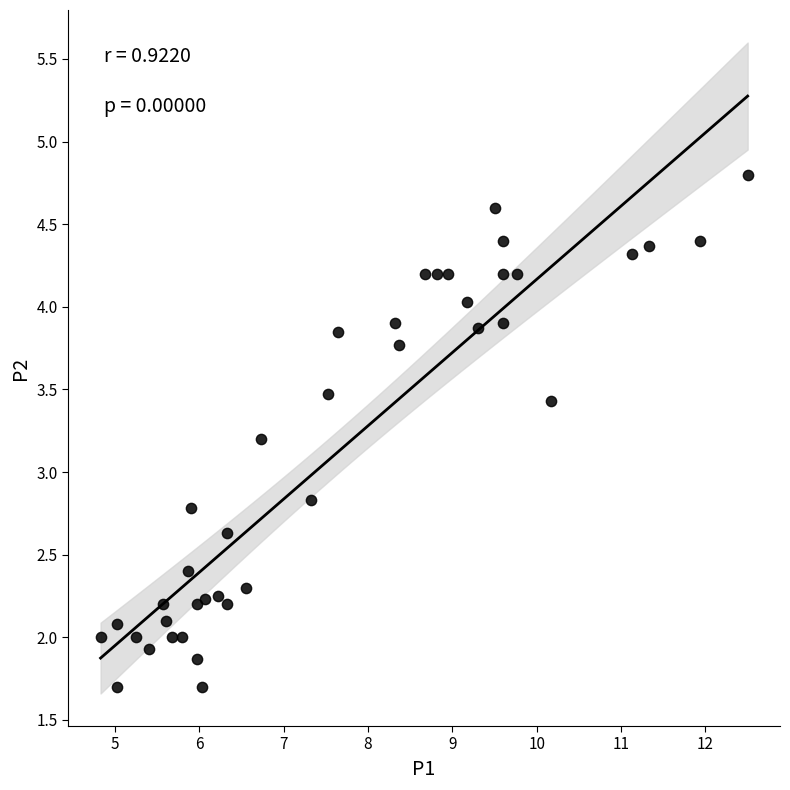

What is the range of X values (max minus min)?

7.7